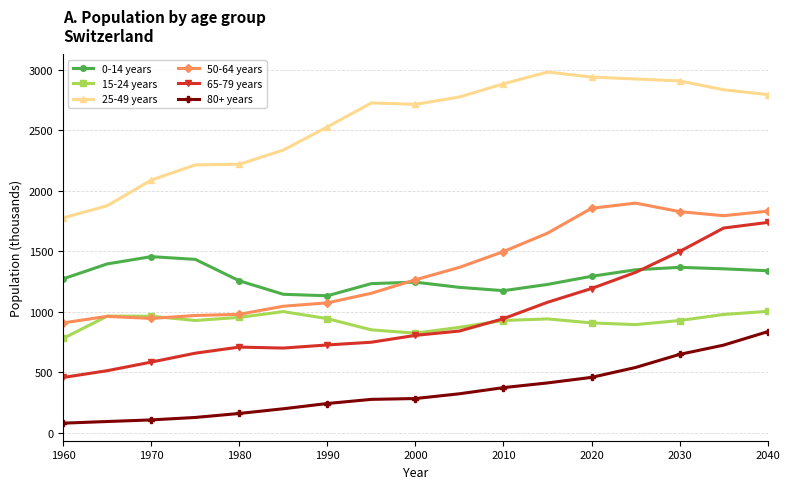

Is this an area chart (filled region under the line)?

No